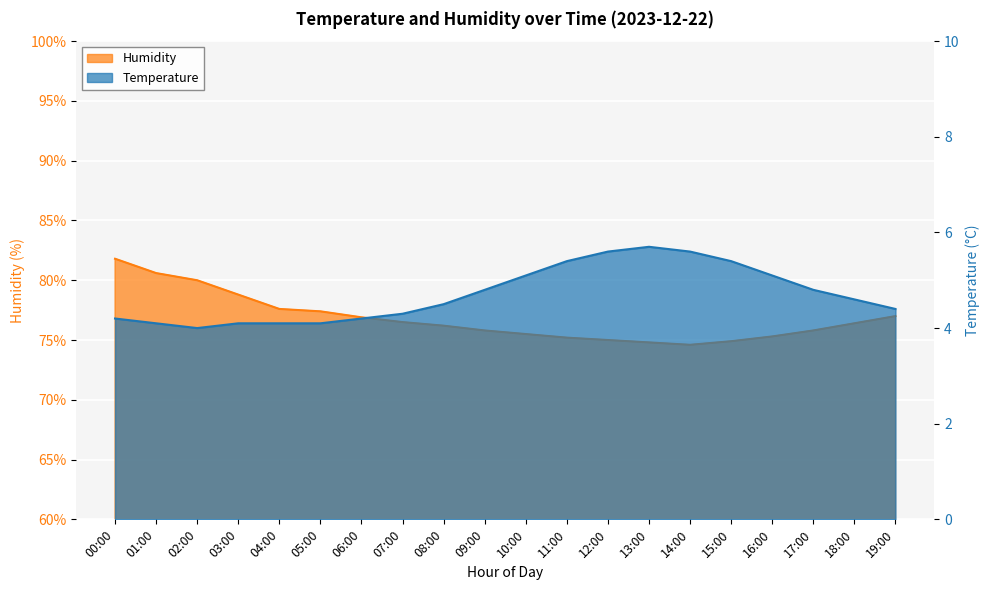

Is it true that humidity equals 130.3 at 14:00?

False